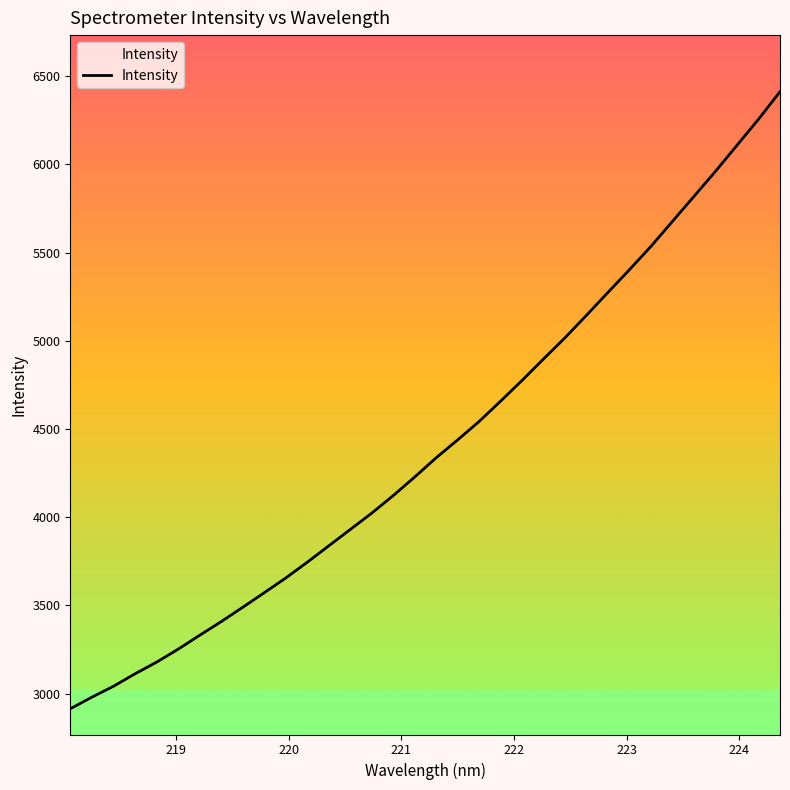

What is the difference between the maximum and minimum values?

3498.4